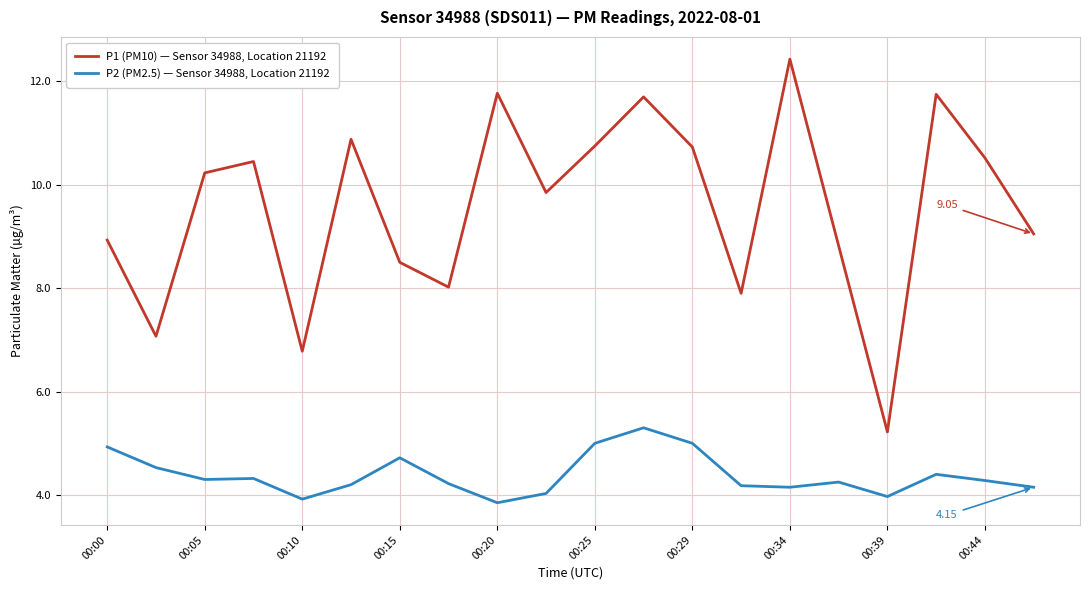

Count the number of categories in the chart.

20